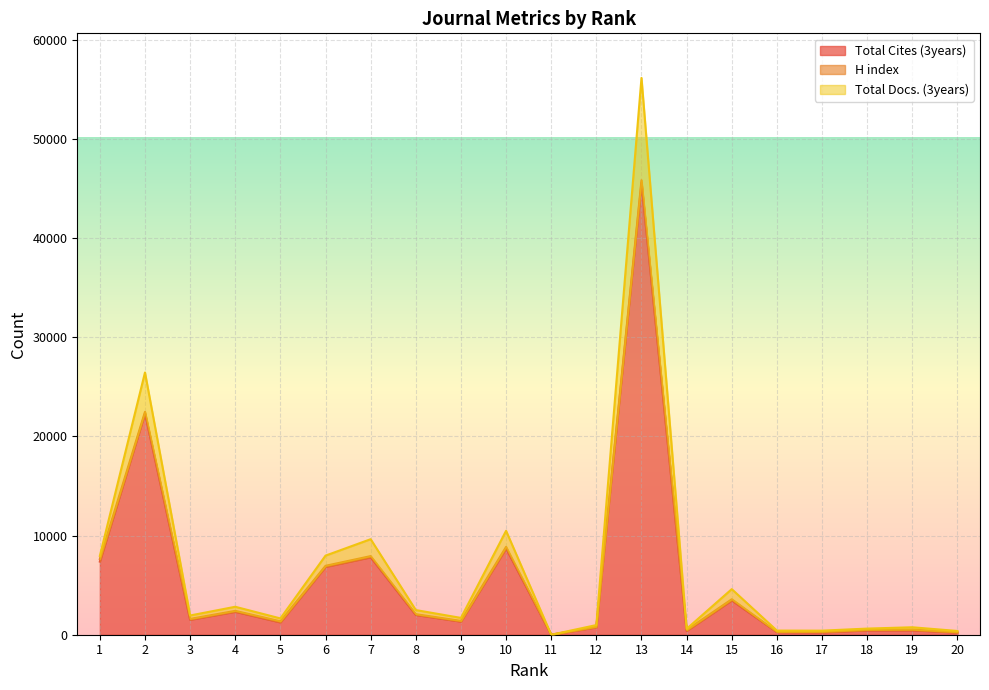

True or false: Total Docs. (3years) and Total Cites (3years) intersect in this chart.

False